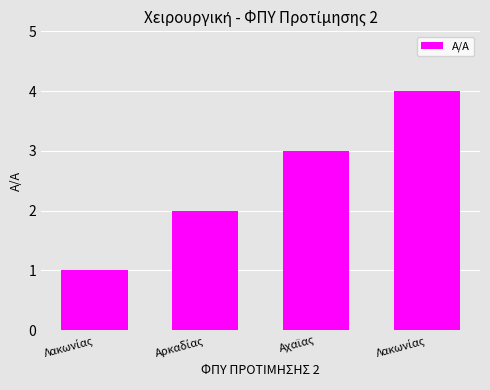

How many values are below 3?

2